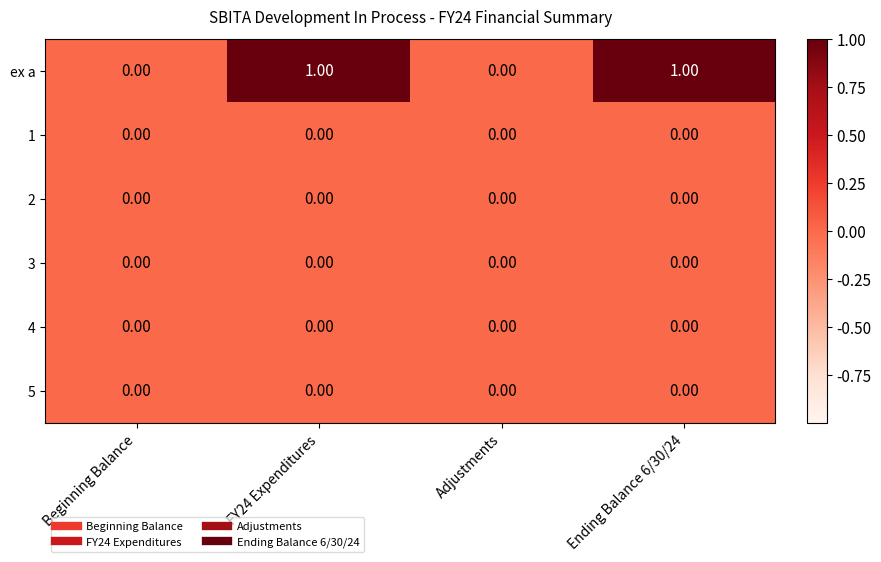

Between Adjustments and Ending Balance 6/30/24, which series saw the biggest shift?

ex a